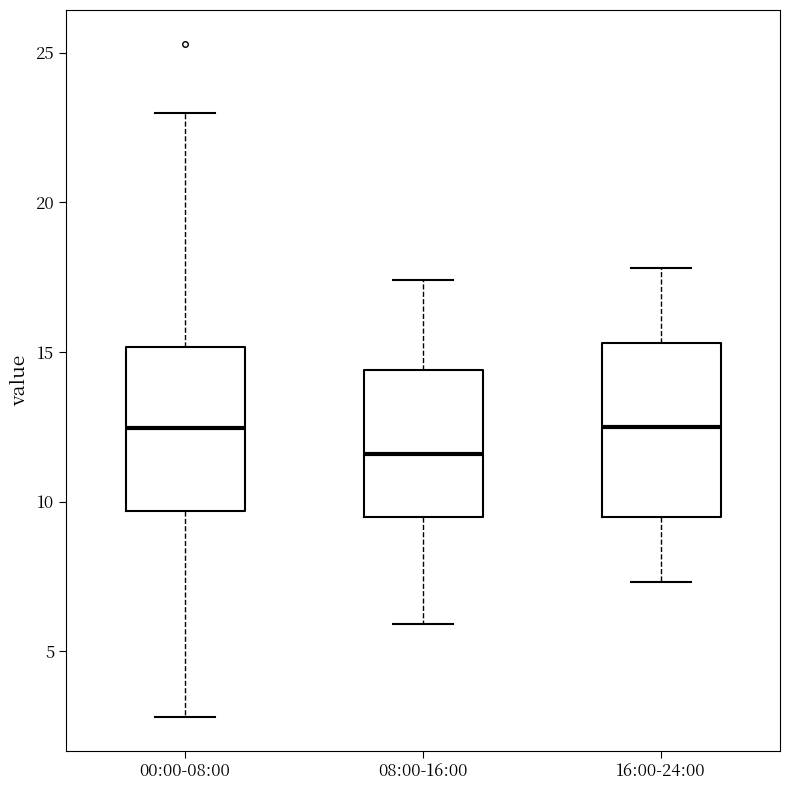

Which box has the lowest median line?

08:00-16:00